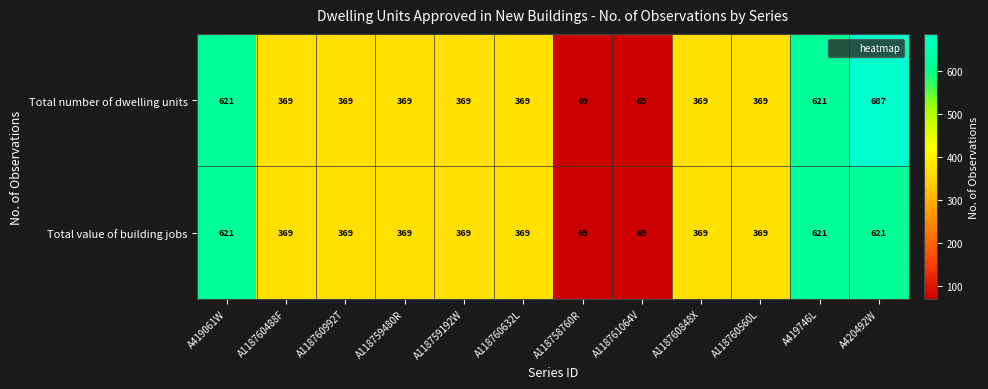

The value of Total value of building jobs at A118760560L is 213. True or false?

False